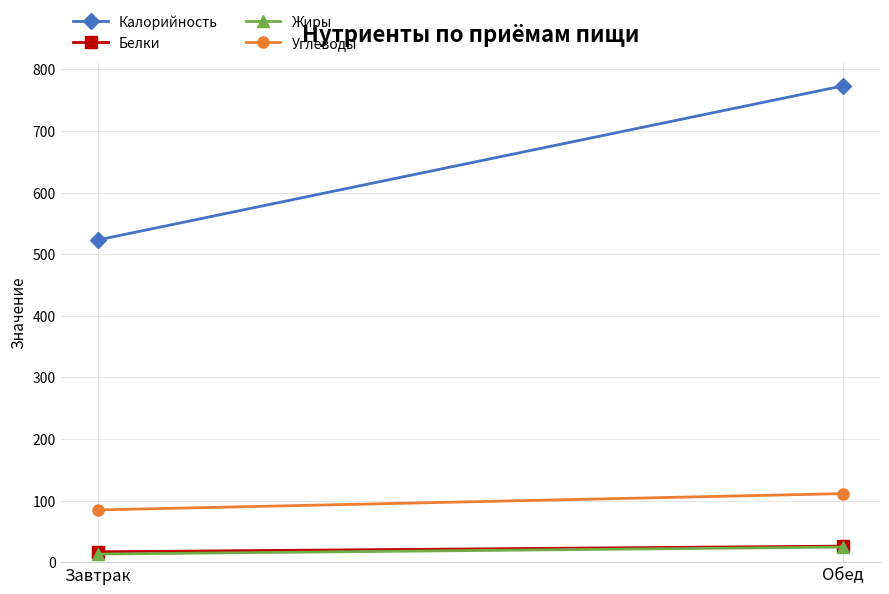

Is it true that Жиры equals 24.5 at Обед?

True